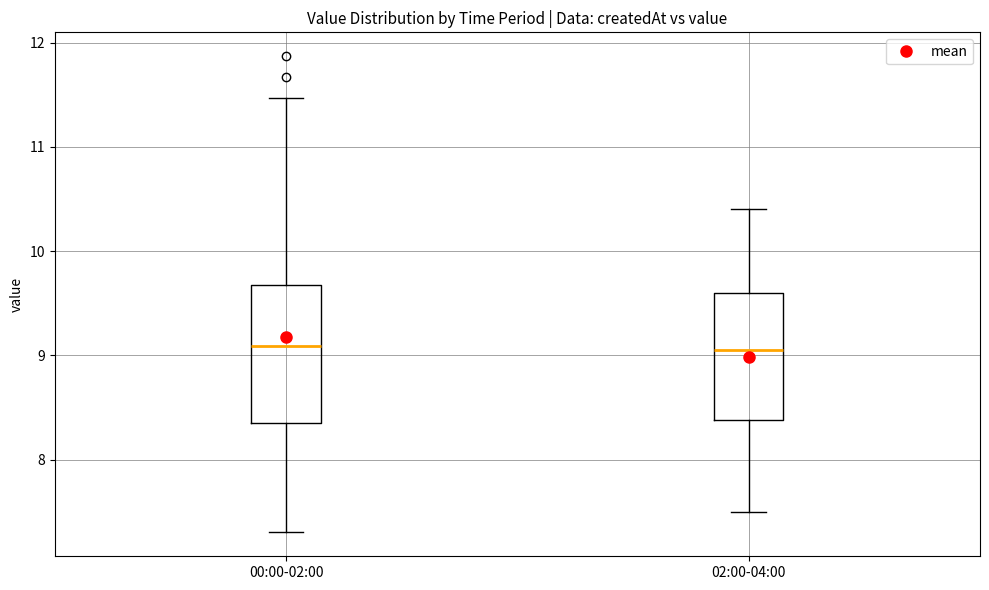

Reading left to right, read every box against the y-axis: the position of its median line, the range the box covers, and the ends of its whiskers. The values are not printed on the chart, so give them approximately, as read against the axis.

00:00-02:00: median 9.1, box 8.4 to 9.7, whiskers 7.3 to 11.5
02:00-04:00: median 9.1, box 8.4 to 9.6, whiskers 7.5 to 10.4